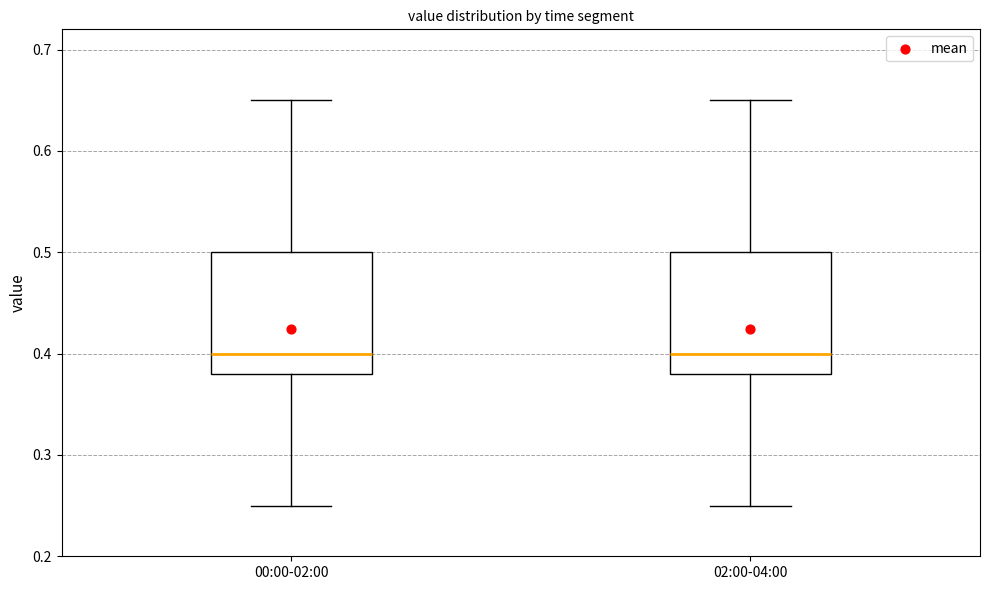

Reading left to right, transcribe this box plot: for each box, give where its median line is, the range the box spans, and where its two whiskers end, as read against the y-axis. The values are not printed on the chart, so give them approximately, as read against the axis.

00:00-02:00: median 0.40, box 0.38 to 0.50, whiskers 0.25 to 0.65
02:00-04:00: median 0.40, box 0.38 to 0.50, whiskers 0.25 to 0.65